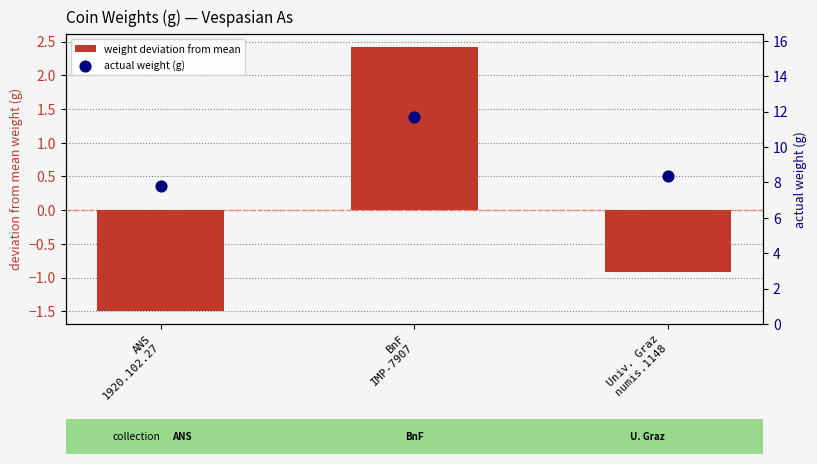

Which series has the widest spread of Y values?

weight deviation from mean